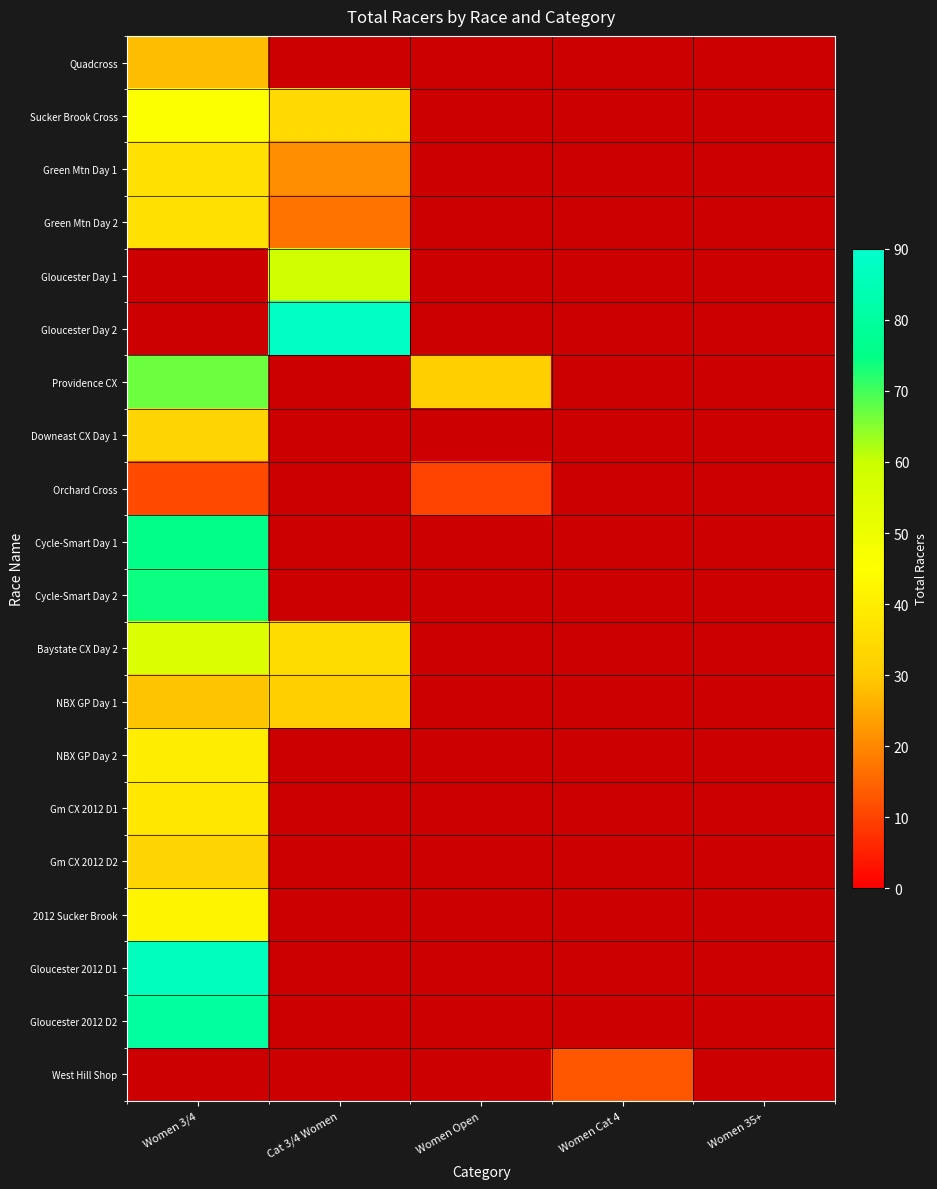

At which category does the chart reach its peak across all series?

Cat 3/4 Women